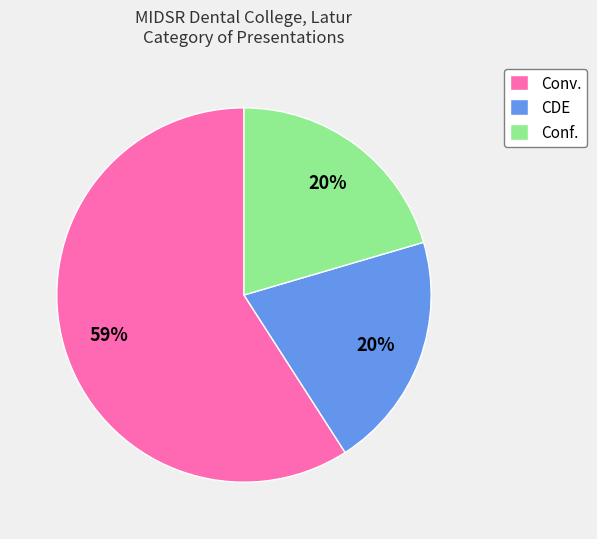

Does any single category account for the majority?

Yes